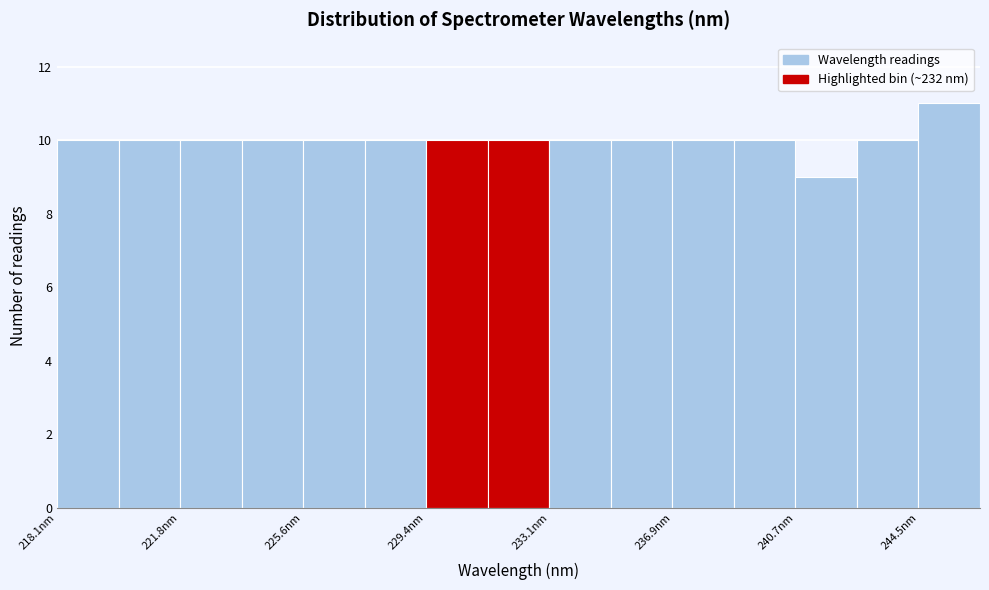

Around what value on the x-axis is the tallest bar? Give the approximate position of its centre, as read against the axis.

245.5